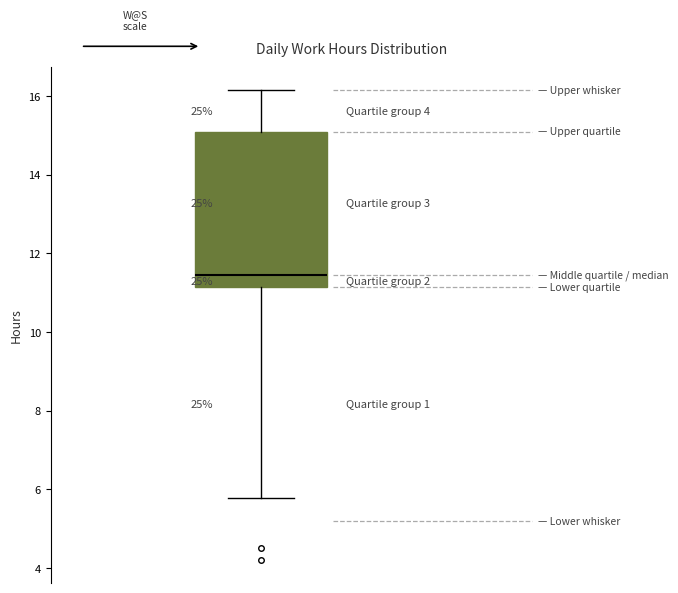

Where does the lower whisker of the box end on the y-axis? The values are not printed on the chart, so give them approximately, as read against the axis.

5.8